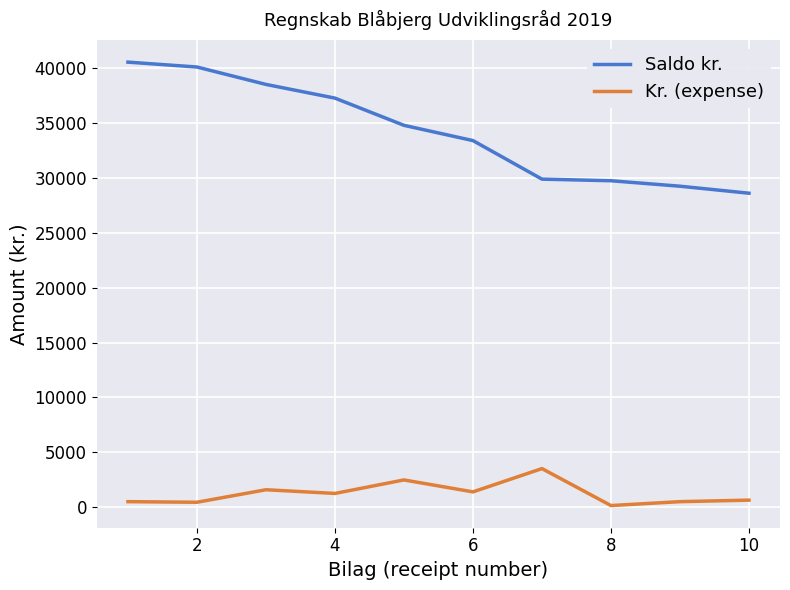

Rank the series by their maximum value, from lowest to highest.

Kr. (expense), Saldo kr.